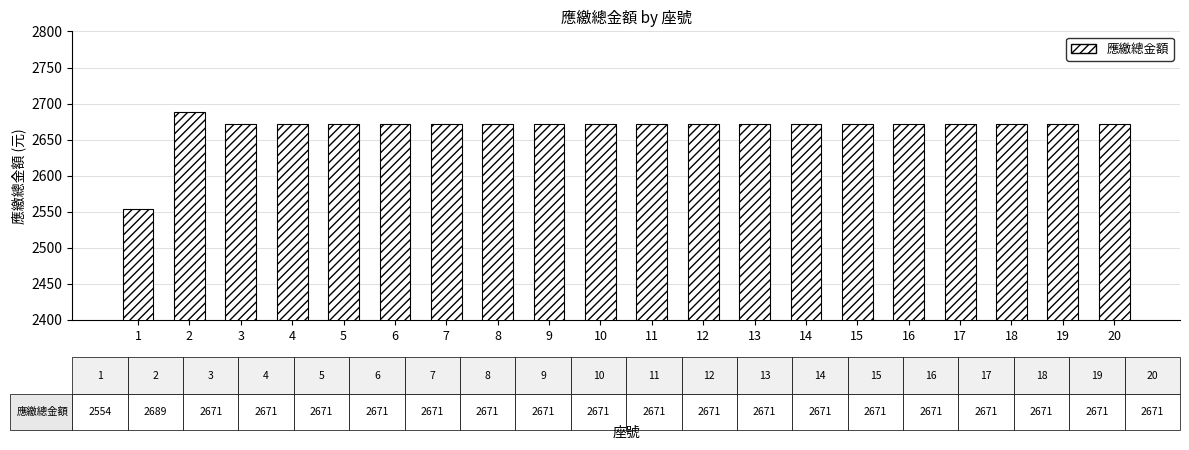

Approximately how many times larger is the value at 2 compared to 7?

1.0